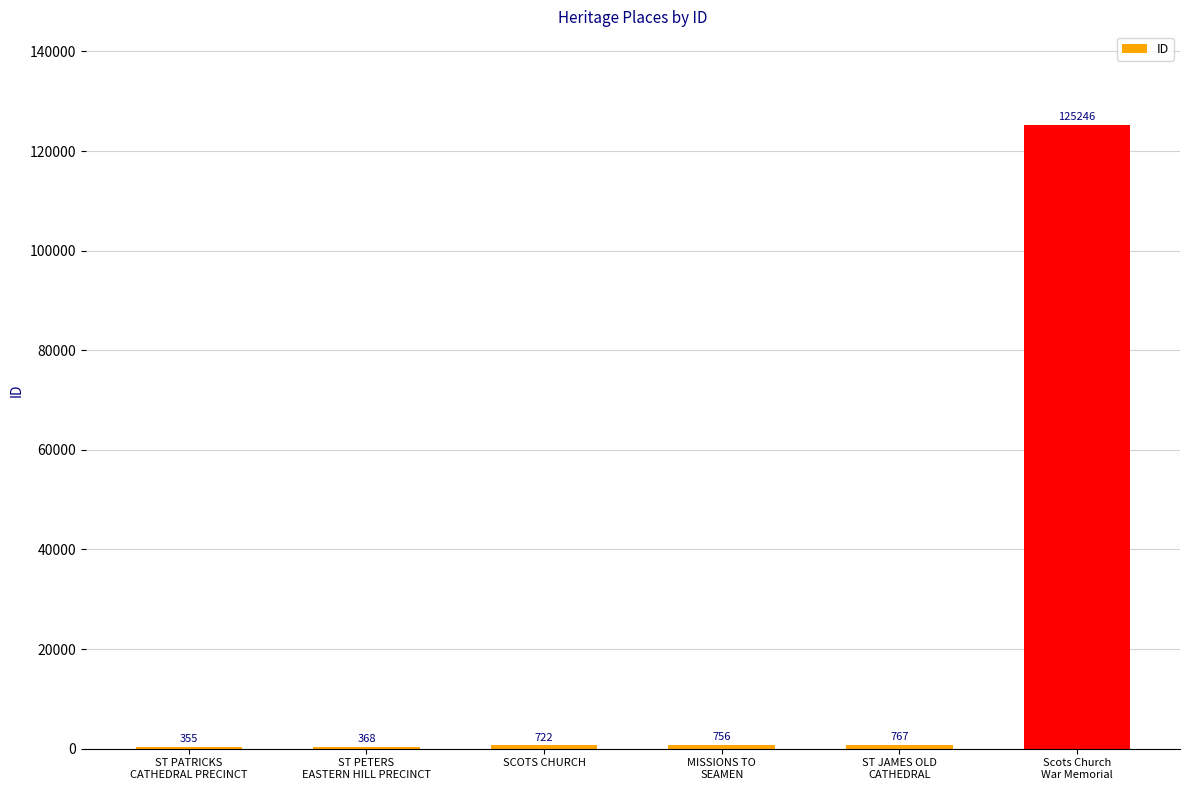

Count the number of data series in this chart.

1